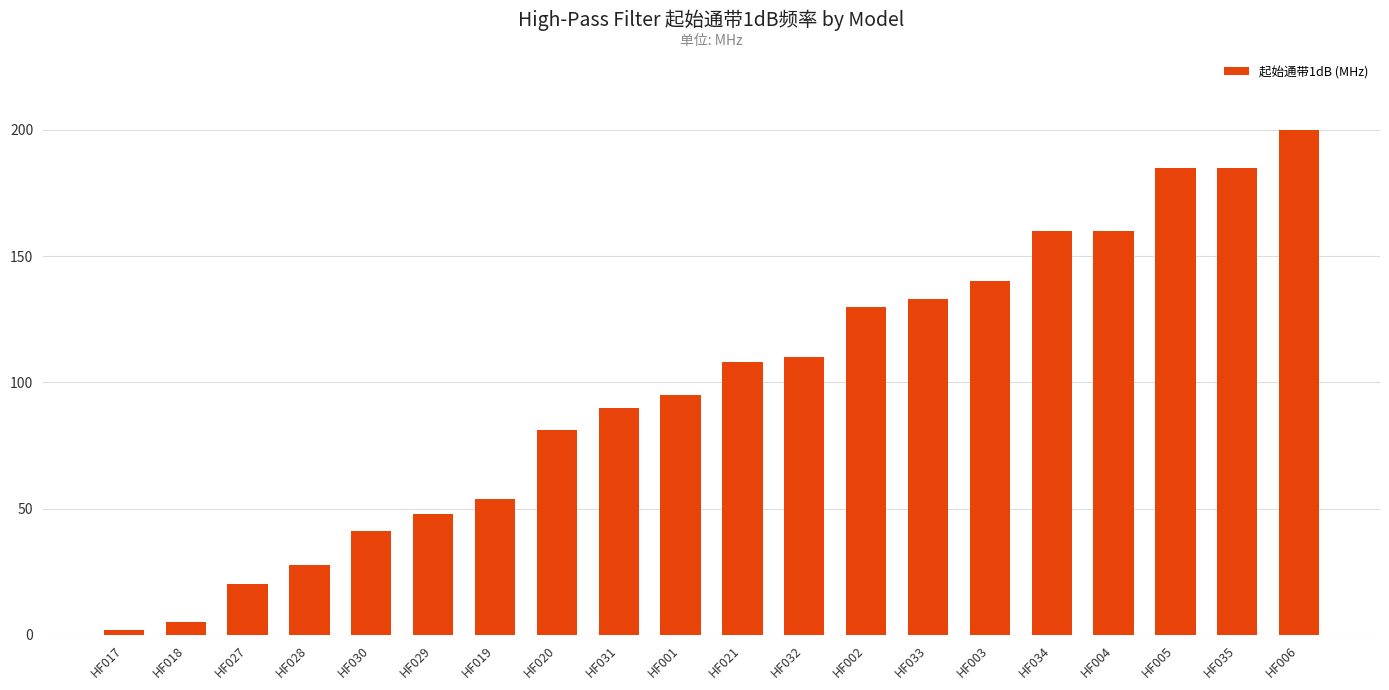

Does the chart contain stacked bars?

No